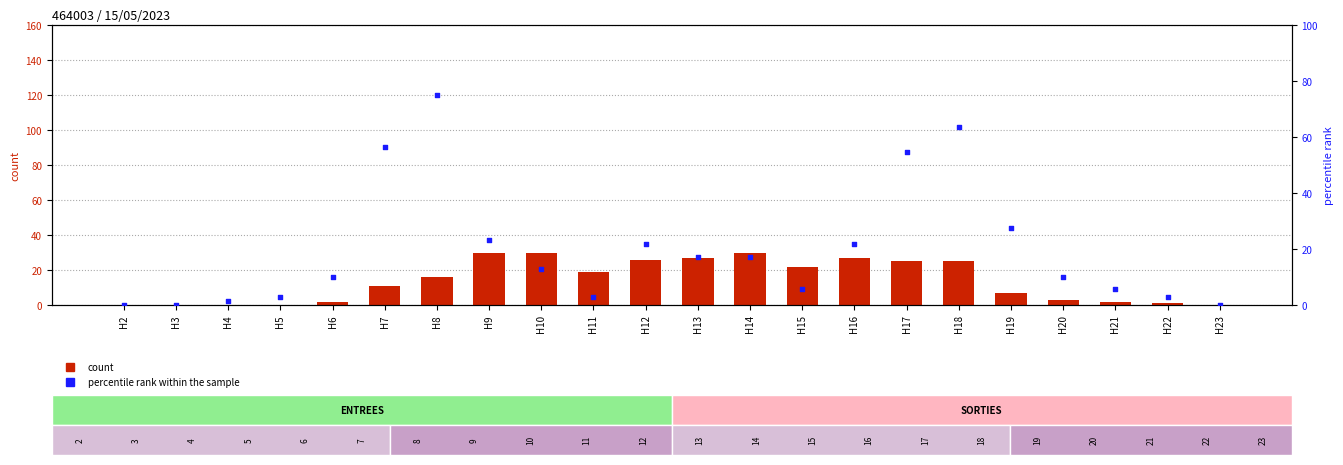

Is the value of count at H7 greater than the value of percentile rank within the sample at H9?

No